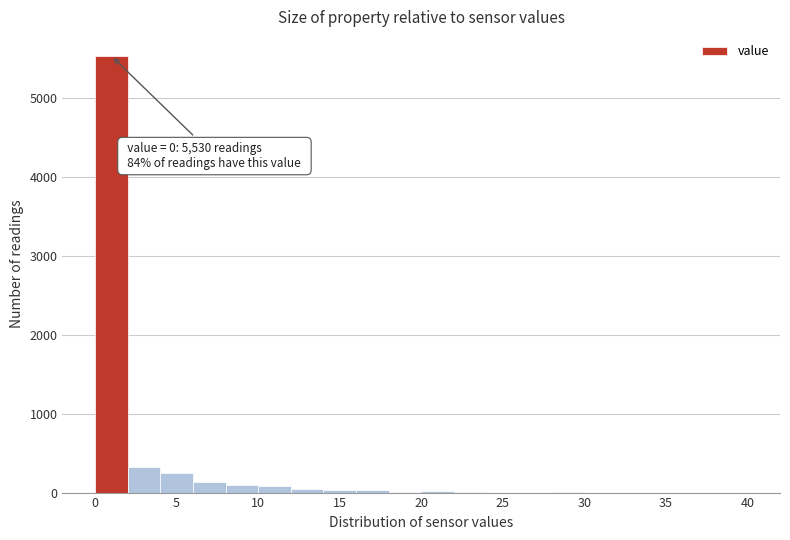

Over which range of the x-axis is the bar tallest?

0 to 2